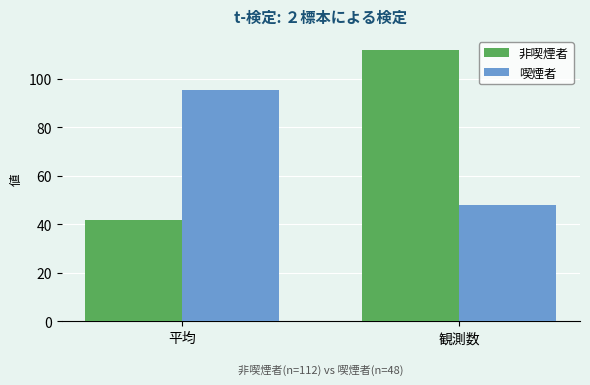

Which series has the widest spread of values?

非喫煙者